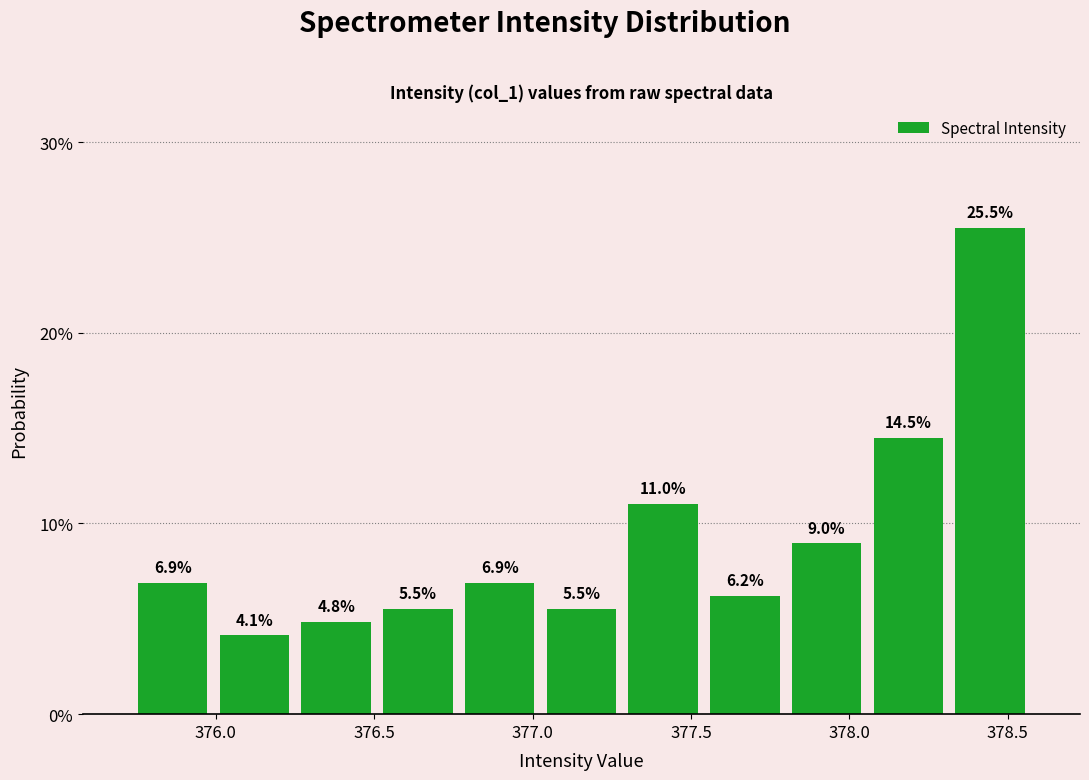

Reading left to right, transcribe this chart: for each bar, give the range it covers on the x-axis and its height. The bar edges are not printed on the chart, so give them approximately, as read against the axis.

375.75 to 376.00: 6.9
376.00 to 376.25: 4.1
376.25 to 376.50: 4.8
376.50 to 376.75: 5.5
376.75 to 377.05: 6.9
377.05 to 377.30: 5.5
377.30 to 377.55: 11.0
377.55 to 377.80: 6.2
377.80 to 378.05: 9.0
378.05 to 378.30: 14.5
378.30 to 378.55: 25.5